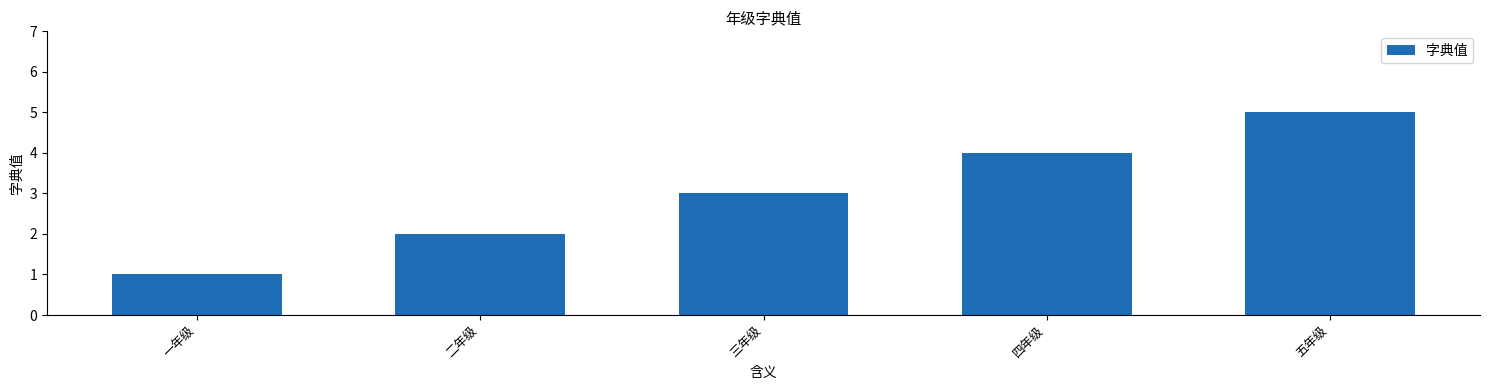

What is the sum of the values at 二年级 and 三年级?

5